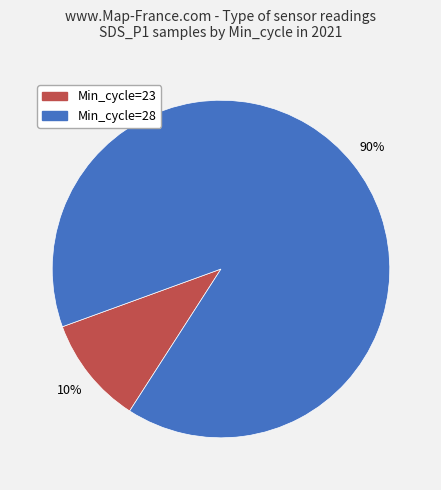

Is there any slice that represents more than half of the pie?

Yes